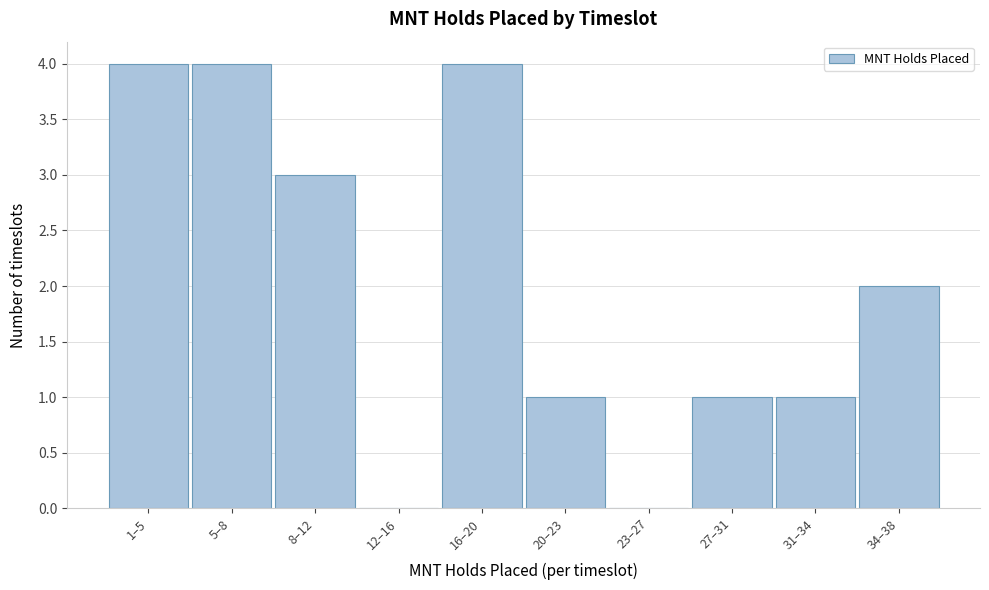

Reading right to left, what are all the values shown in this chart?

34–38=2	31–34=1	27–31=1	23–27=0	20–23=1	16–20=4	12–16=0	8–12=3	5–8=4	1–5=4